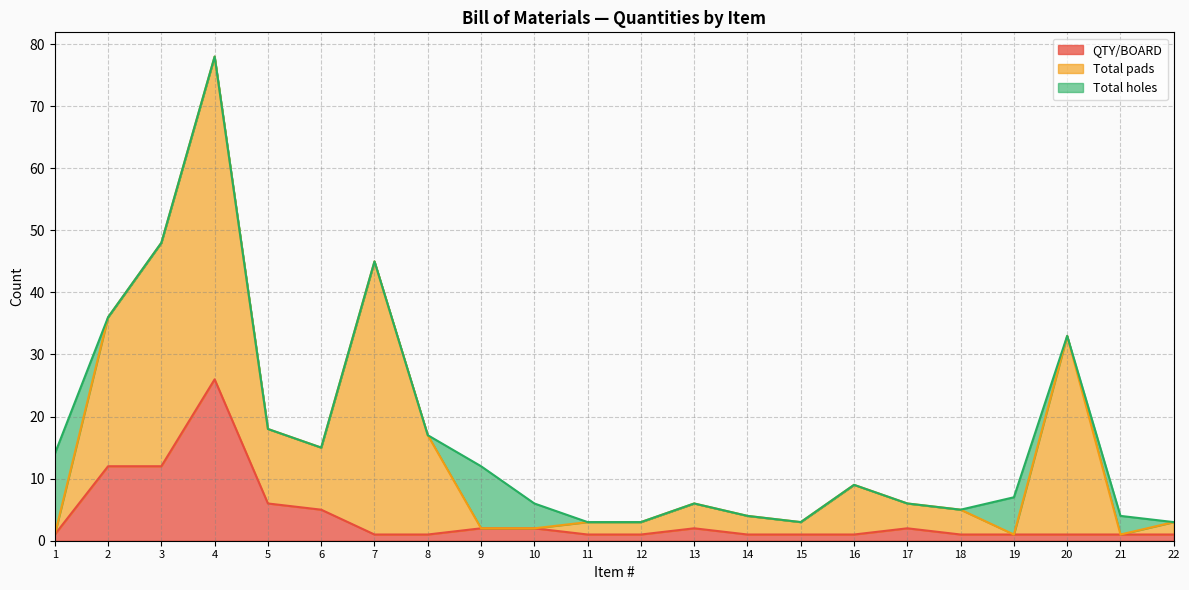

What is the difference between the second highest and minimum values in the Total pads series?

44